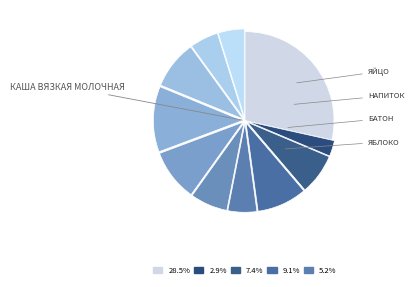

How many slices are in this pie chart?

11